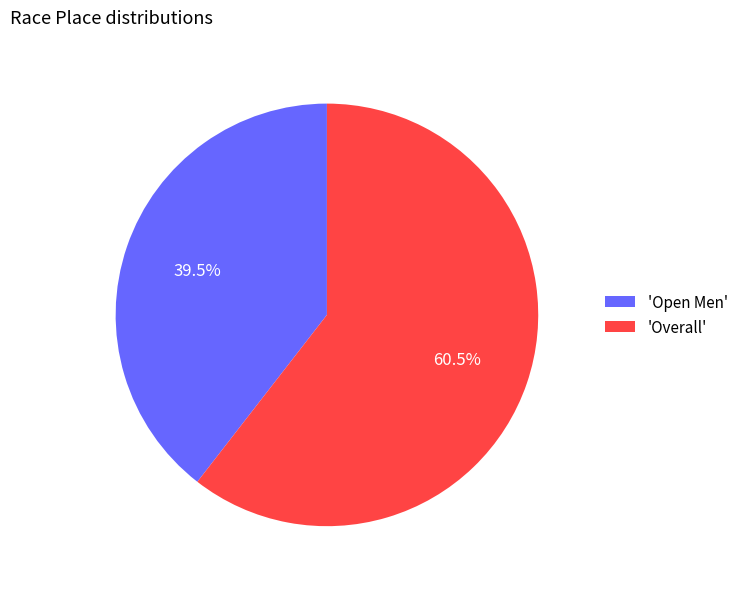

Rank the categories by value from highest to lowest.

'Overall', 'Open Men'